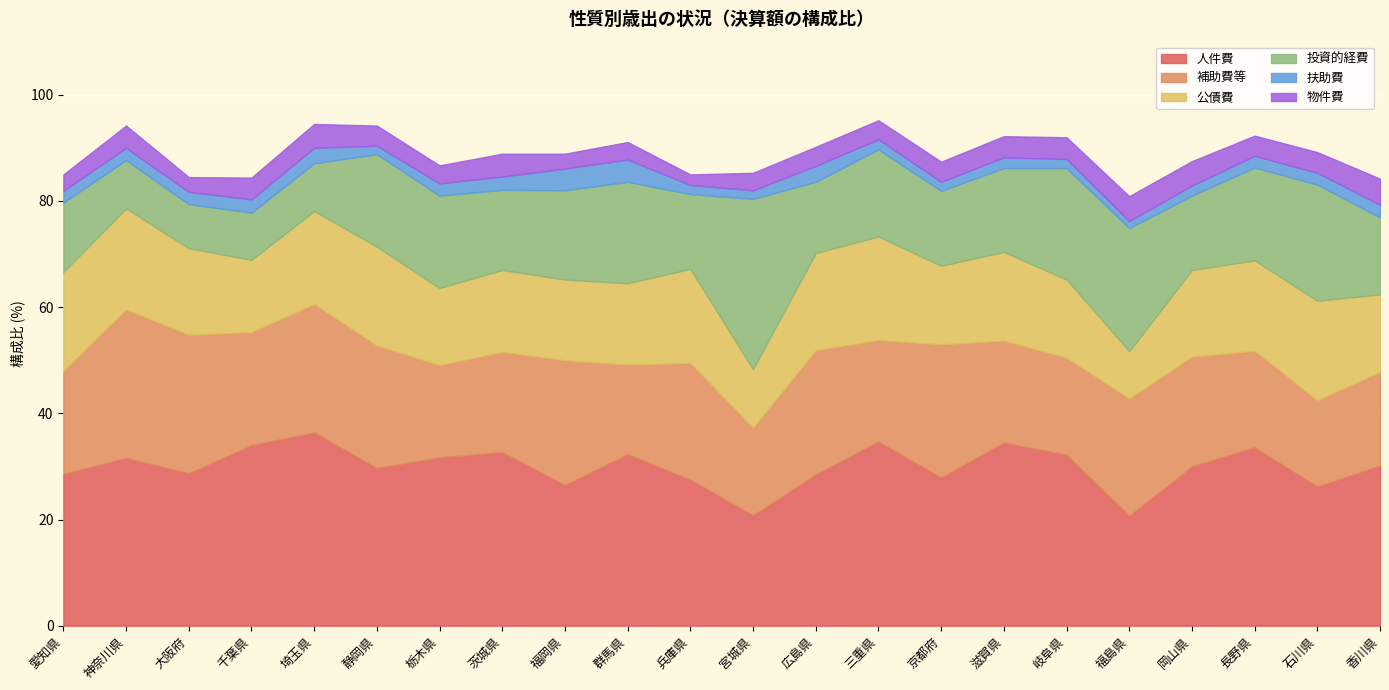

What is the average value of the 物件費 series?

3.8